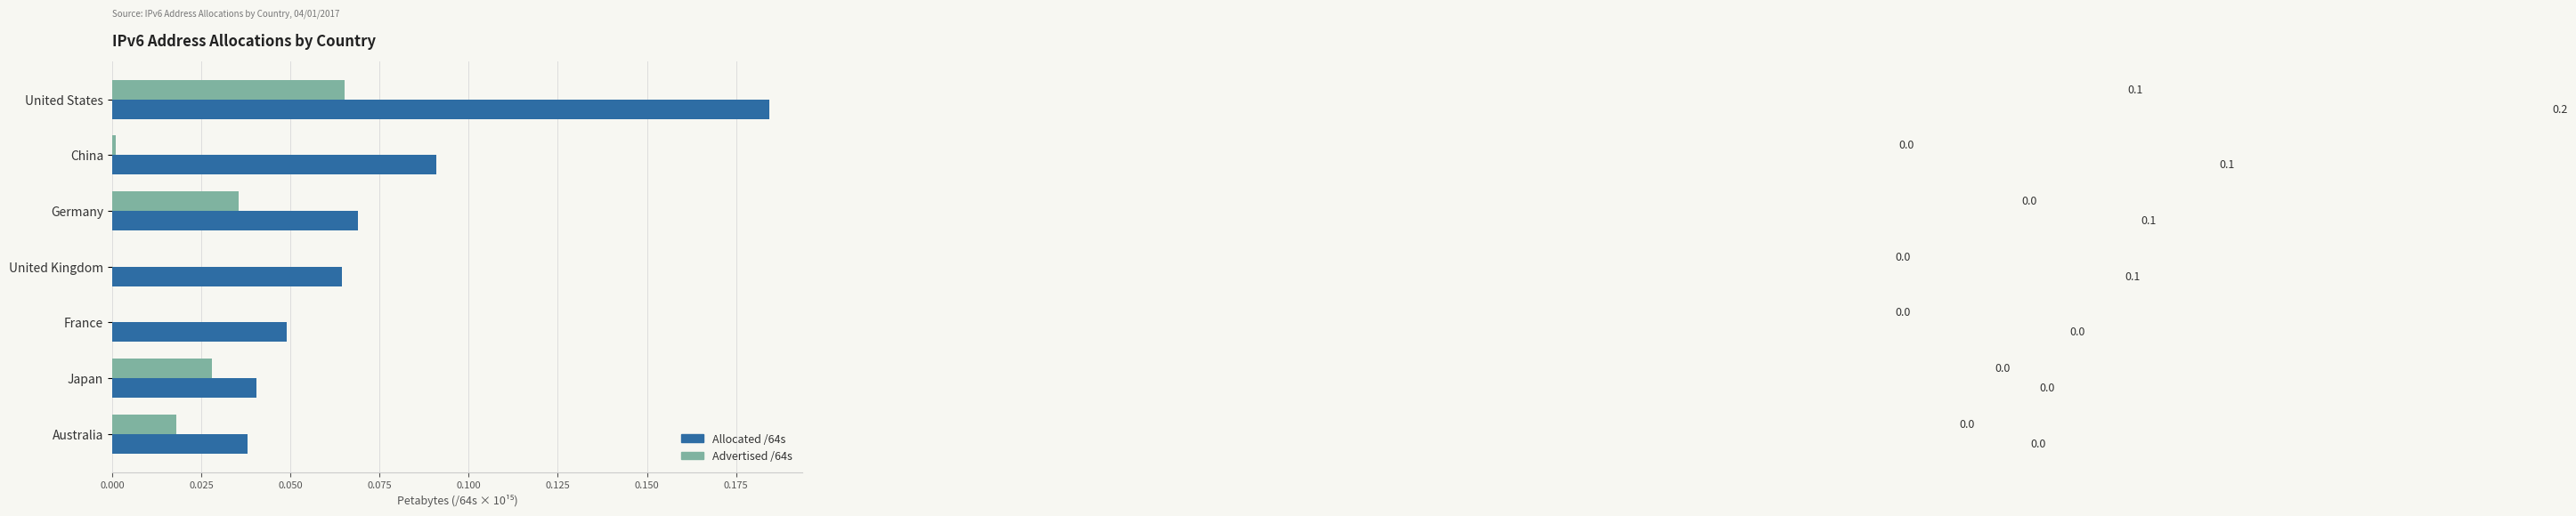

What is the sum of all Allocated /64s values?

0.5